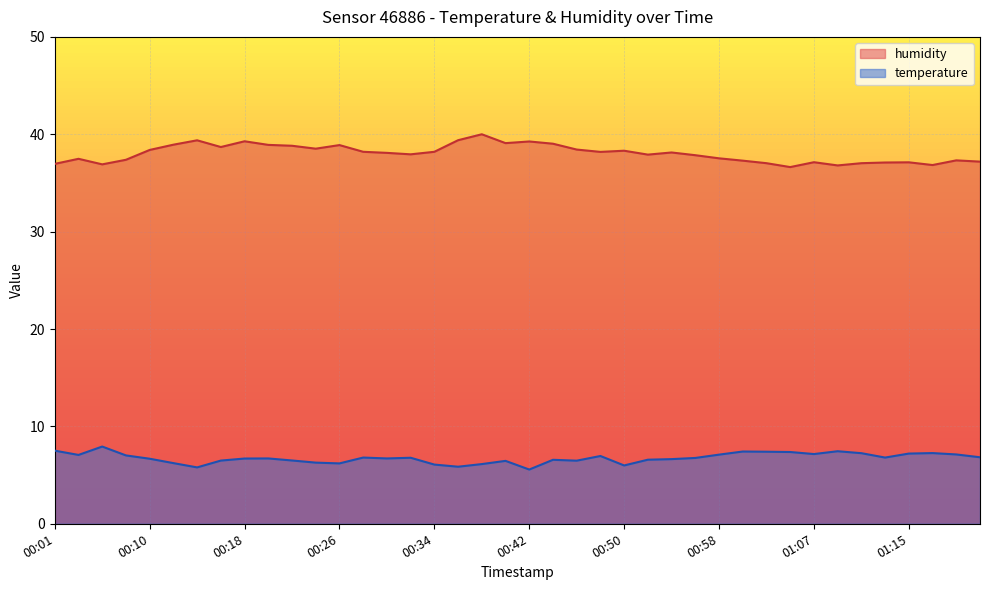

What is the difference between the temperature values at 00:48 and 00:16?

0.5